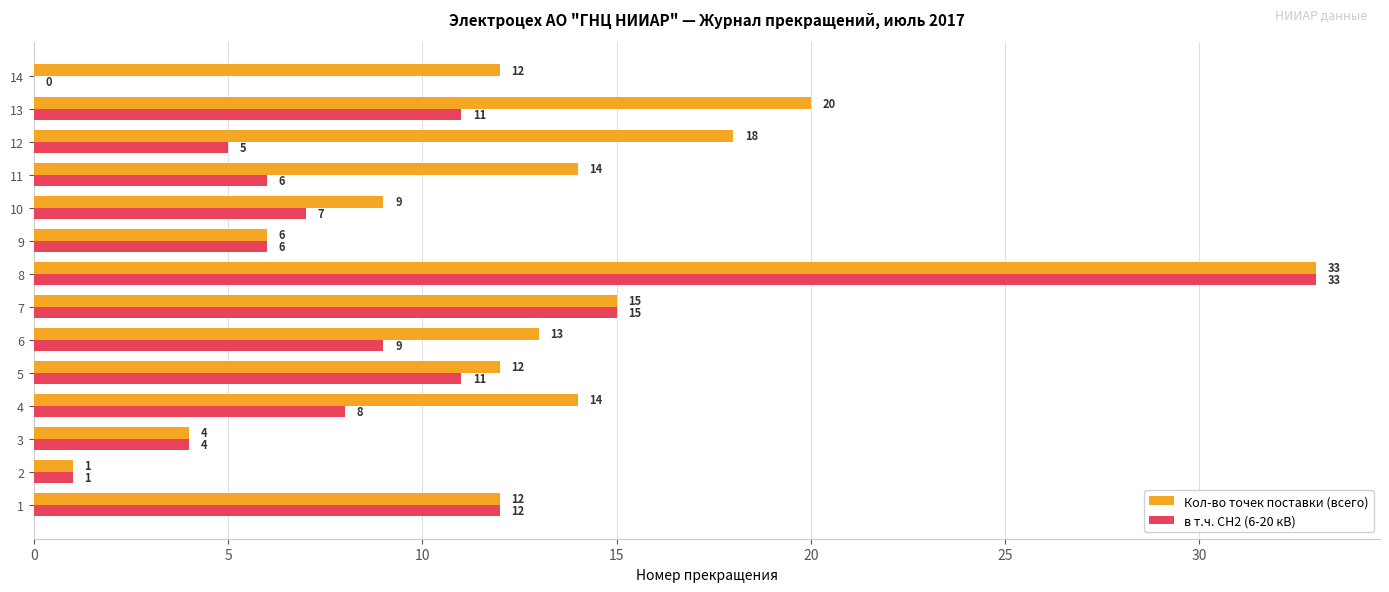

Which series has the largest total across all categories?

Кол-во точек поставки (всего)